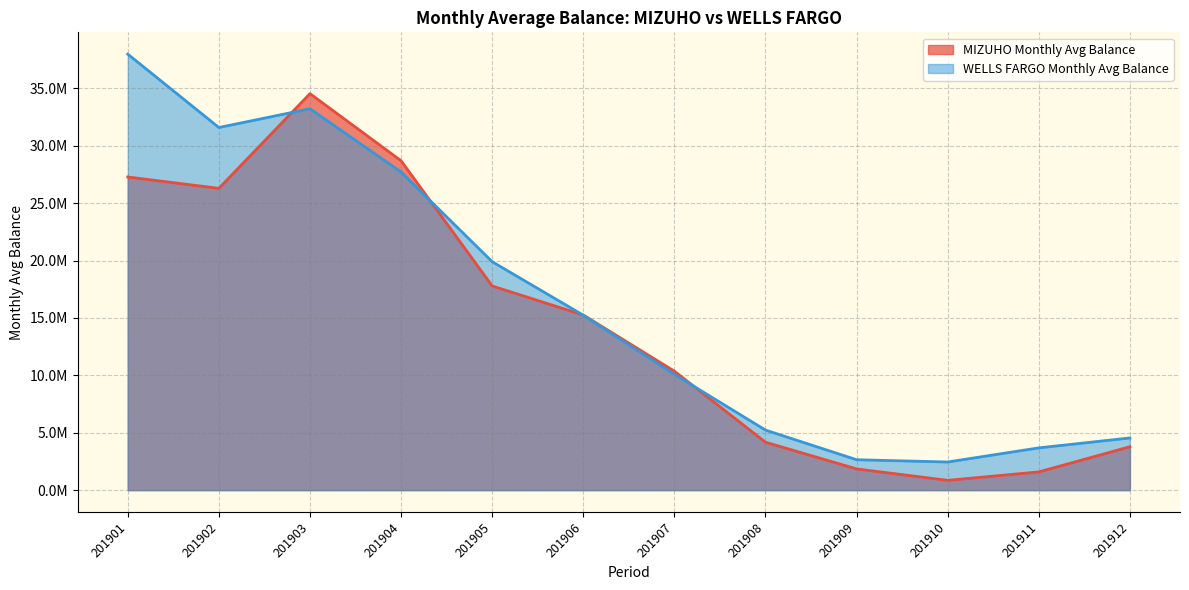

Which series has the widest spread of values?

WELLS FARGO Monthly Avg Balance